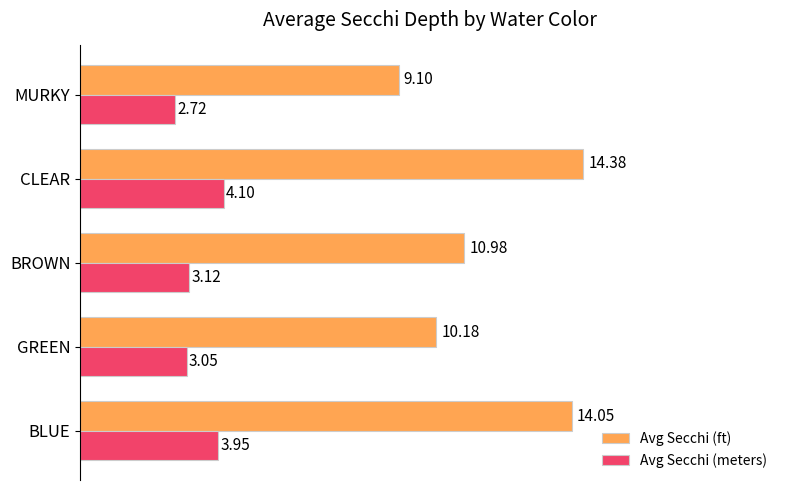

Which series changed the most between CLEAR and MURKY?

Avg Secchi (ft)